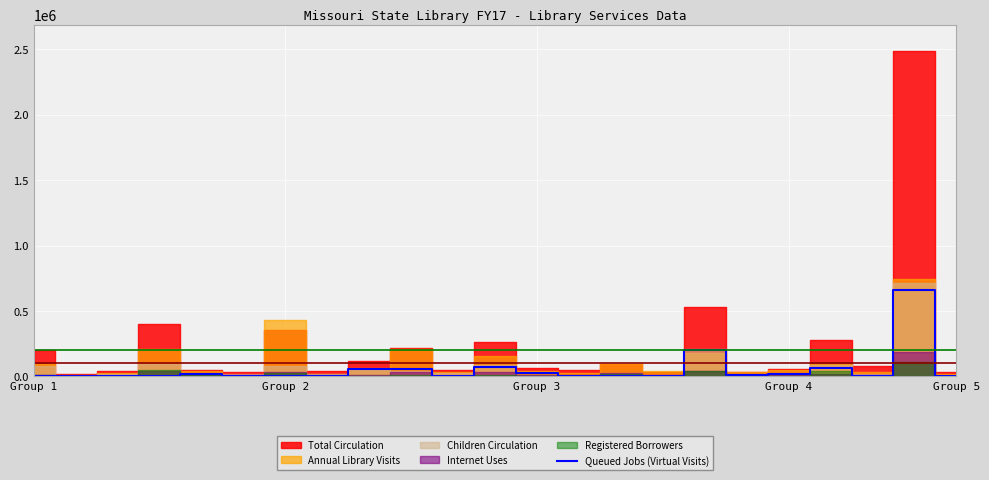

Does the chart display data point markers on the line(s)?

No